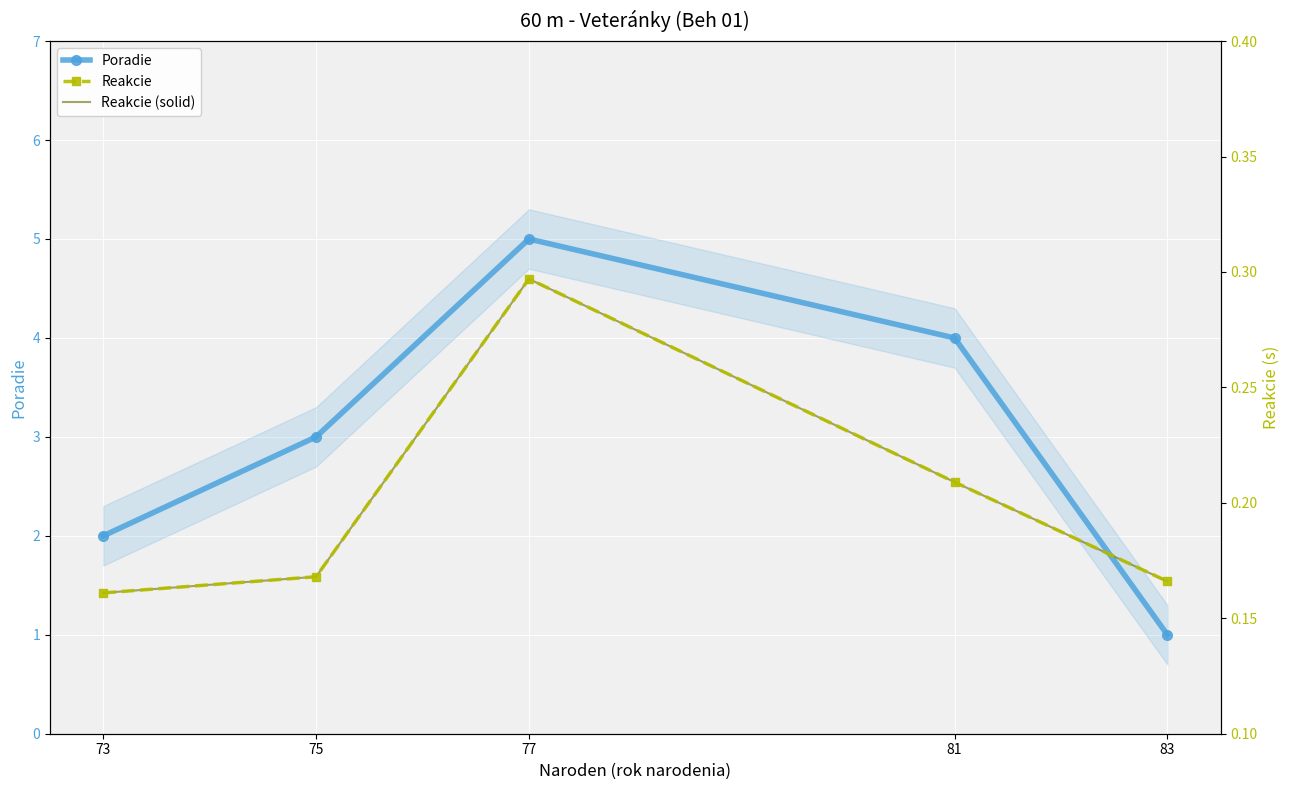

What is the average value of the Reakcie (solid) series?

0.2